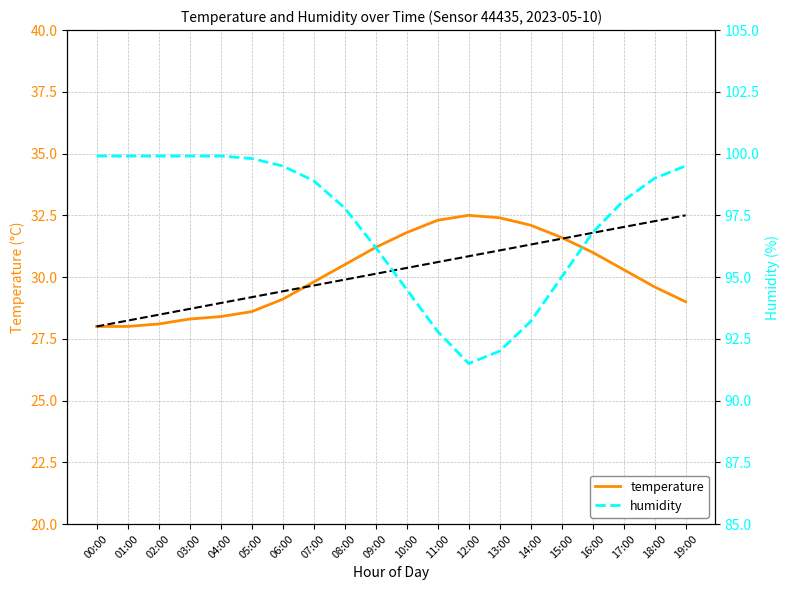

At how many categories does at least one series exceed 79?

20